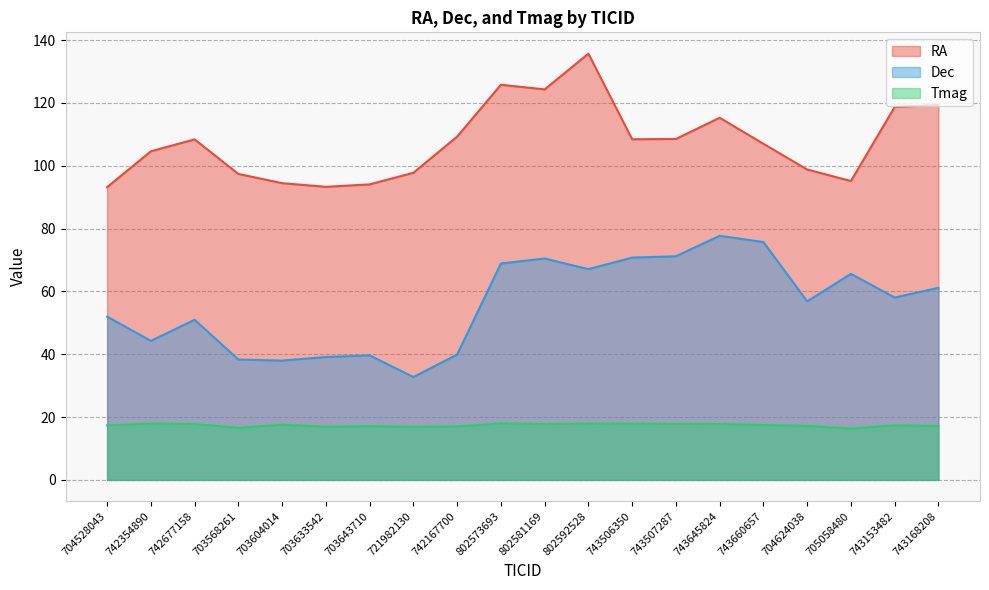

At which category does RA reach its first local valley?

703633542